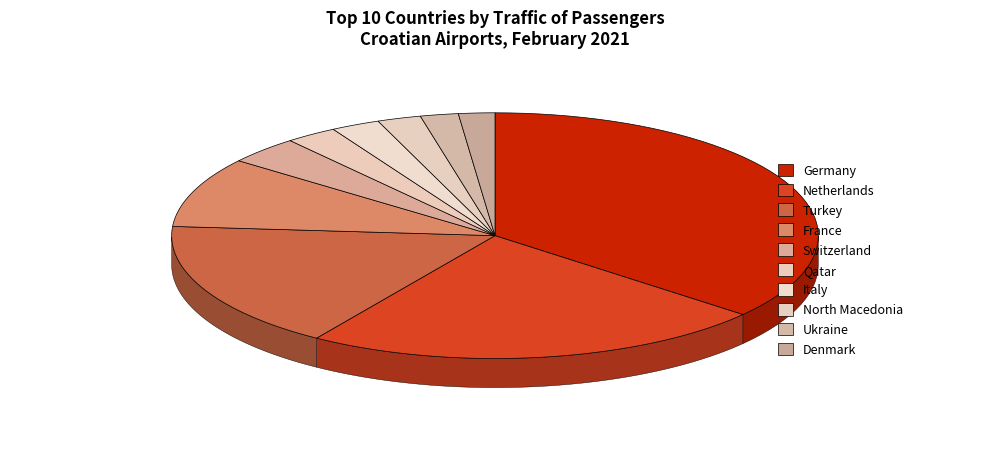

Does any single category account for the majority?

No